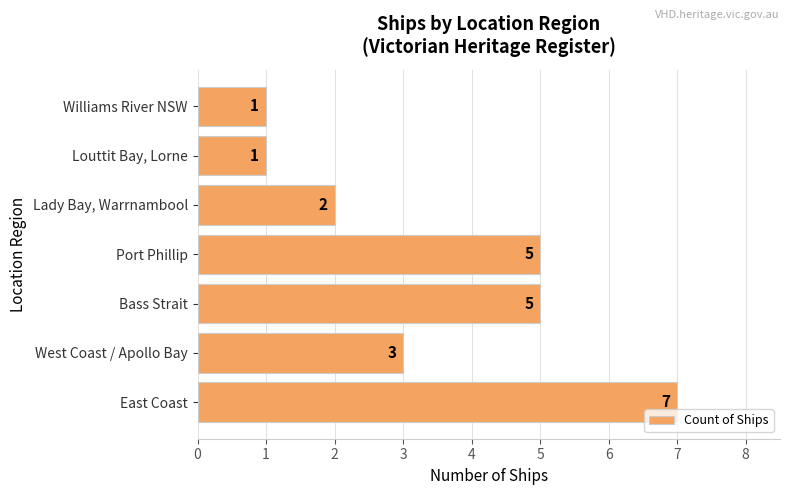

What is the average value?

3